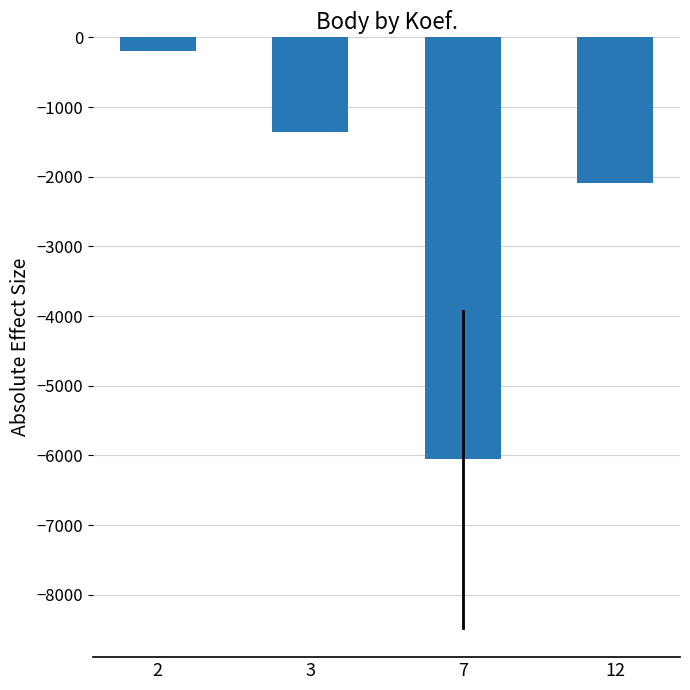

Reading right to left, transcribe all the data shown in this chart.

-2083	-6050	-1353	-202